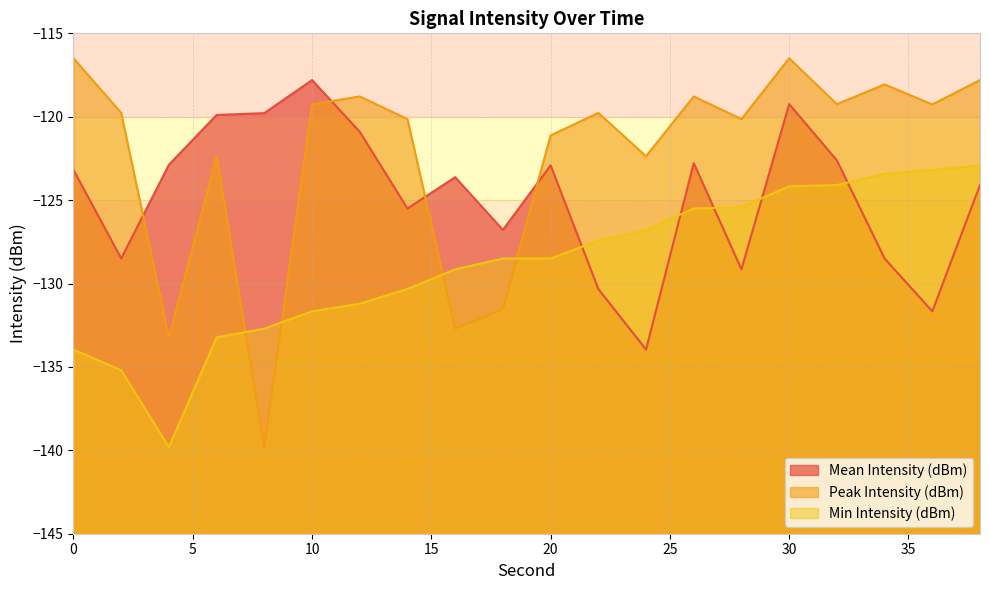

Reading right to left, extract all data points from this chart.

Mean Intensity (dBm): 38=-124.1	36=-131.7	34=-128.5	32=-122.6	30=-119.2	28=-129.1	26=-122.8	24=-134.0	22=-130.3	20=-122.9	18=-126.8	16=-123.6	14=-125.5	12=-120.9	10=-117.8	8=-119.8	6=-119.9	4=-122.9	2=-128.5	0=-123.2
Peak Intensity (dBm): 38=-117.8	36=-119.3	34=-118.1	32=-119.2	30=-116.5	28=-120.1	26=-118.8	24=-122.4	22=-119.8	20=-121.1	18=-131.5	16=-132.7	14=-120.1	12=-118.8	10=-119.3	8=-139.8	6=-122.4	4=-133.2	2=-119.8	0=-116.5
Min Intensity (dBm): 38=-122.9	36=-123.2	34=-123.4	32=-124.1	30=-124.2	28=-125.4	26=-125.5	24=-126.8	22=-127.4	20=-128.5	18=-128.5	16=-129.1	14=-130.3	12=-131.2	10=-131.7	8=-132.7	6=-133.2	4=-139.8	2=-135.2	0=-134.0